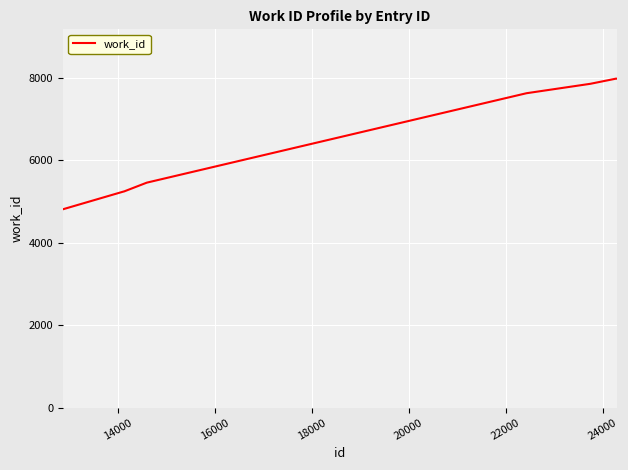

What is the smallest value displayed?

4813